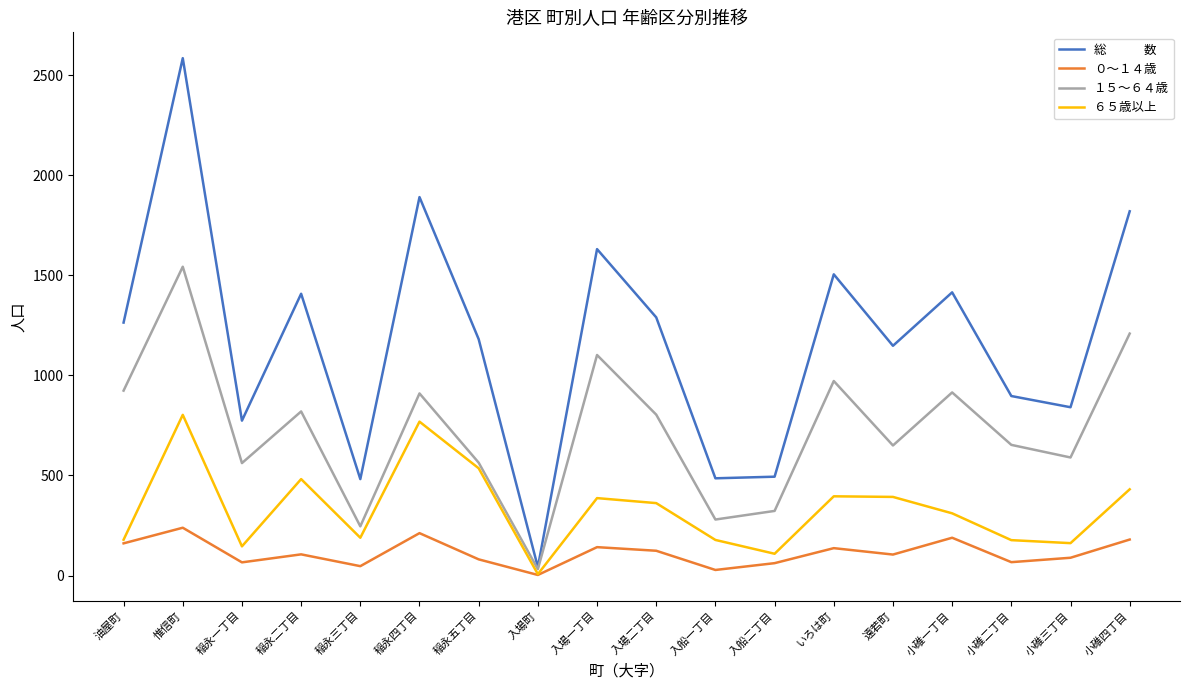

What is the greatest value displayed?

2585